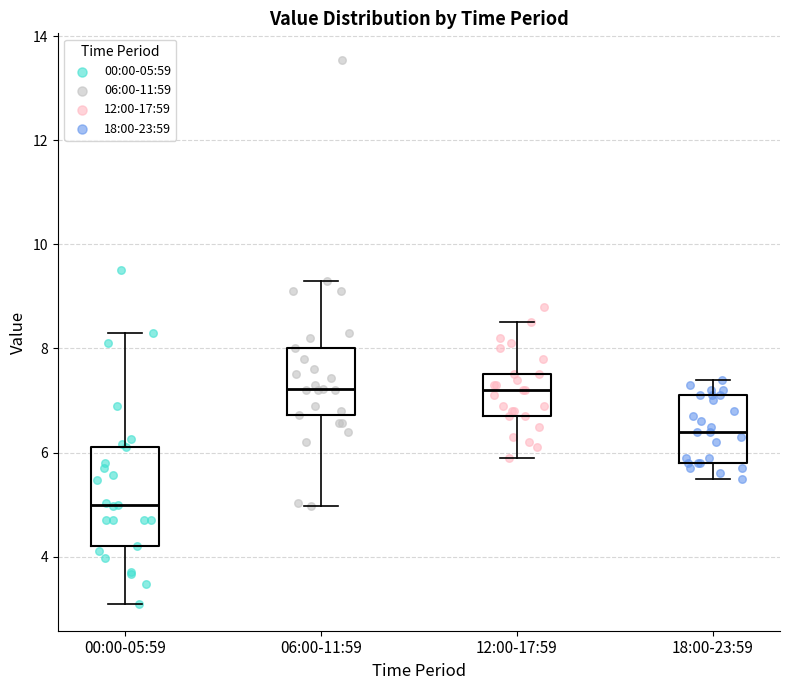

Which box is the tallest, from its lower edge to its upper edge?

00:00-05:59